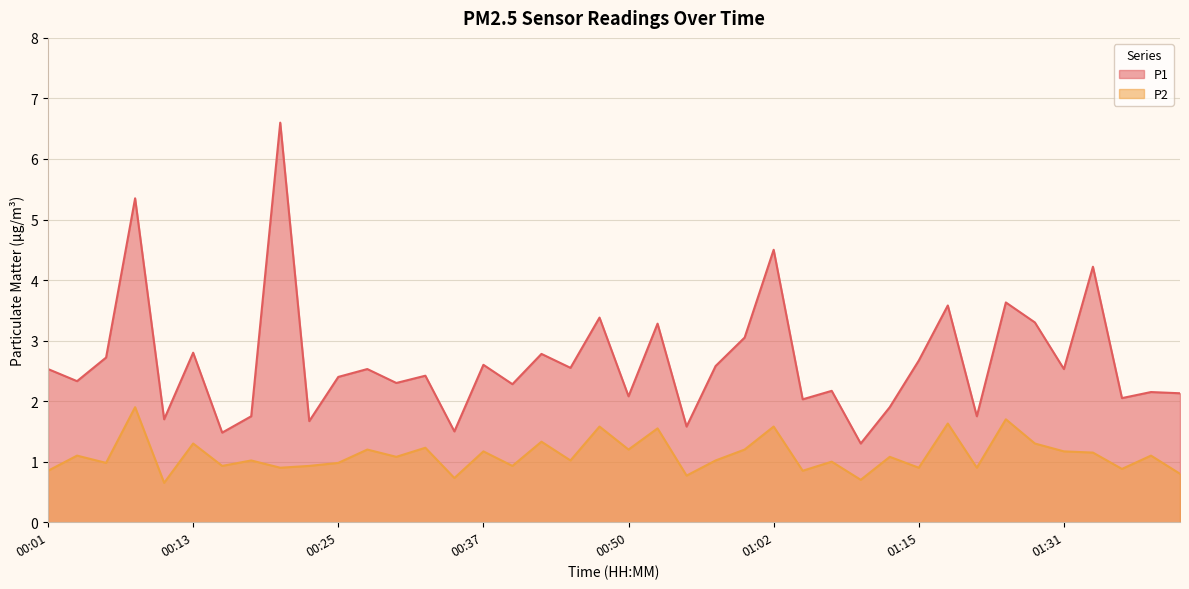

How many lines are shown in the chart?

2